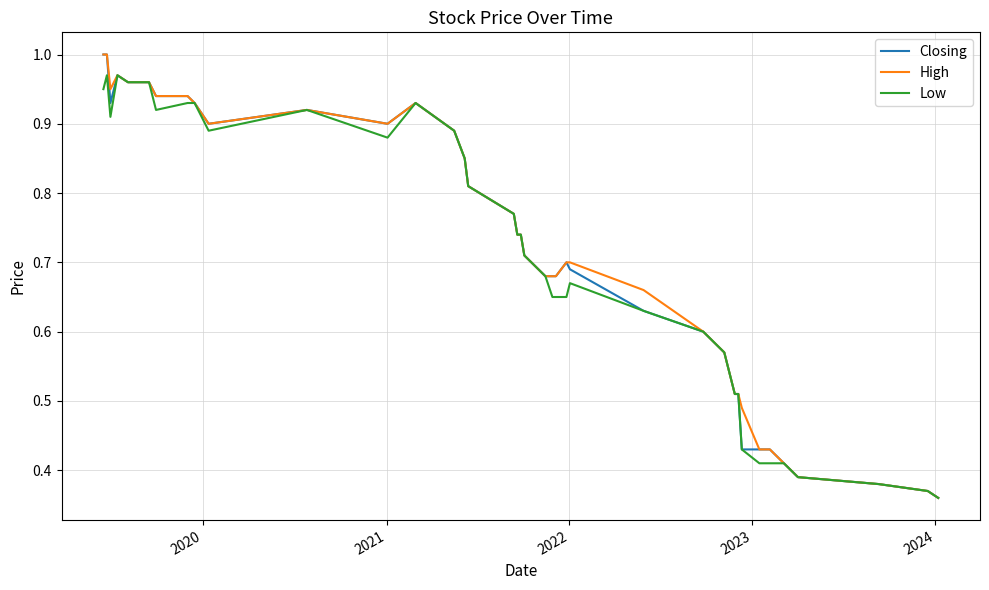

What are all the series names shown in the legend?

Closing, High, Low